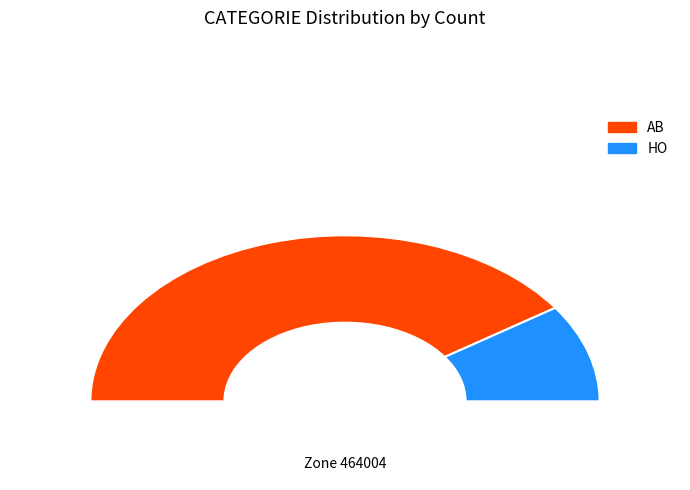

To the nearest percent, what is the difference between the HO and AB slice percentages?

62%